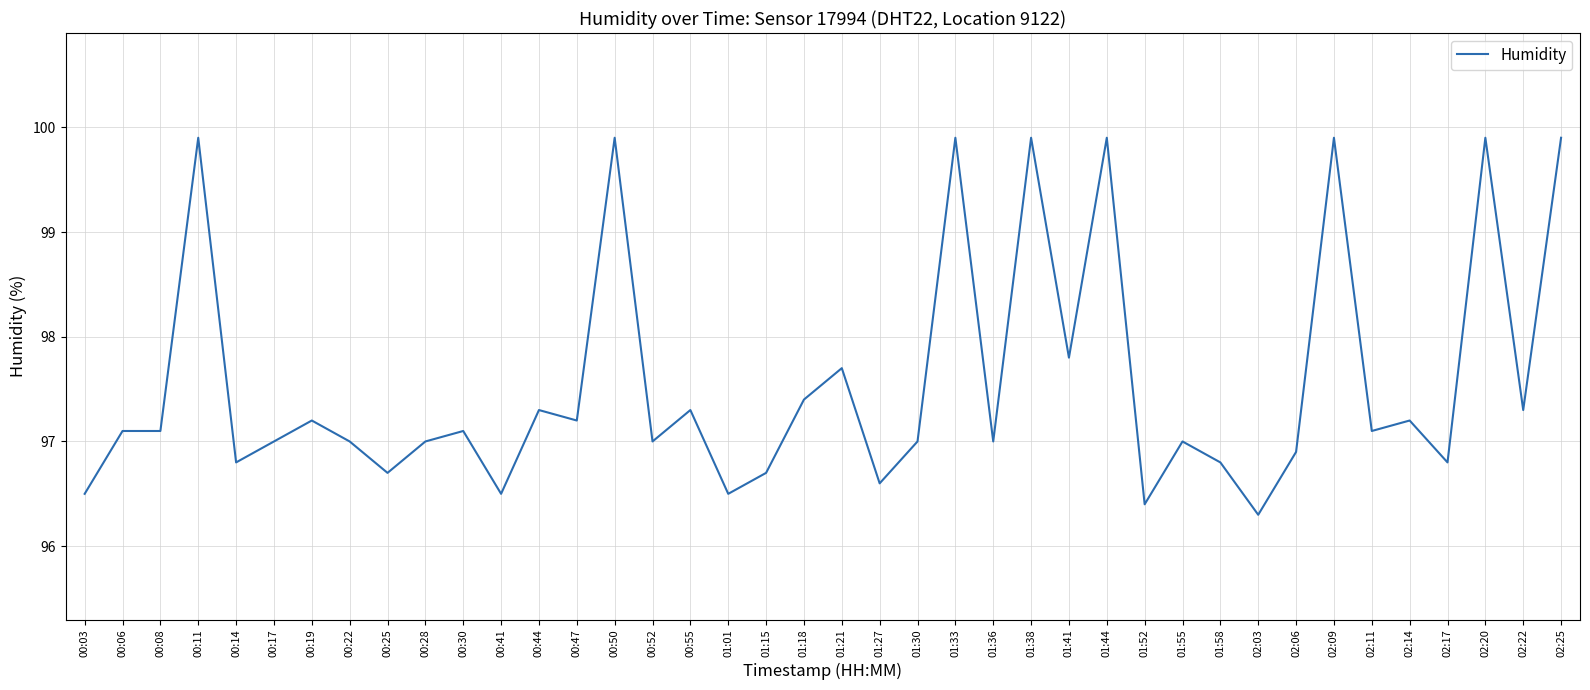

What is the sum of the values at 00:19 and 01:30?

194.2